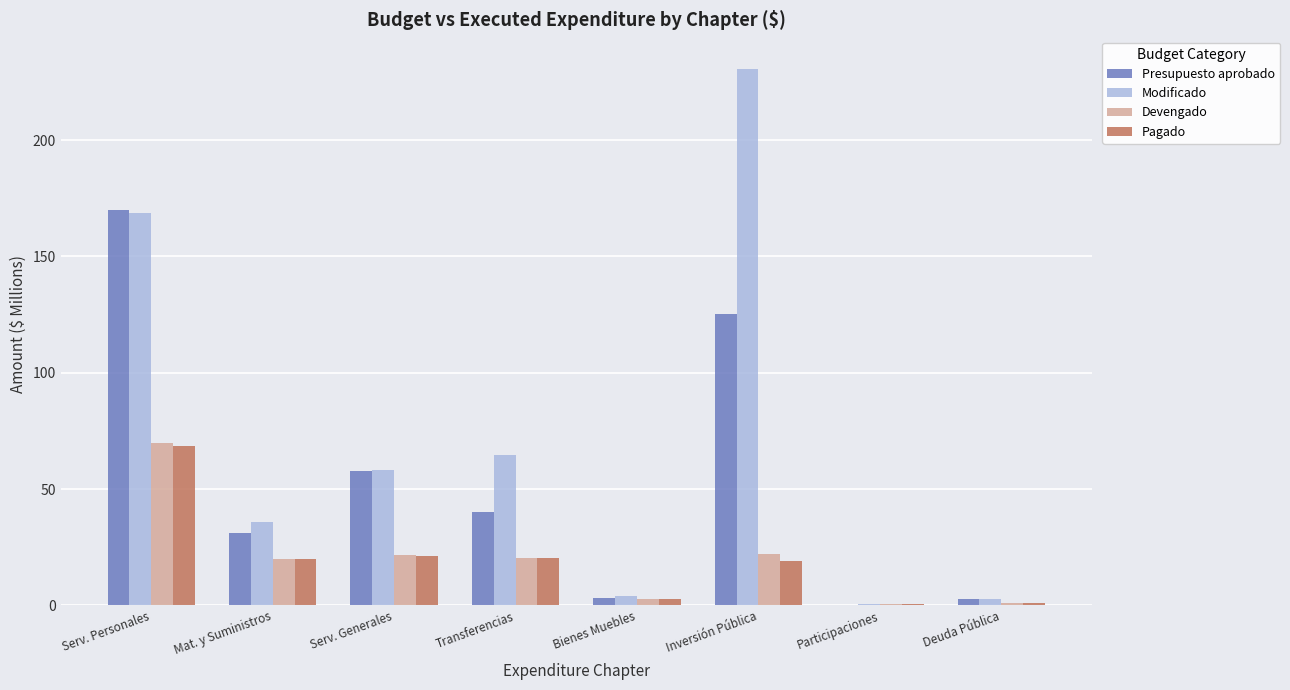

Is the value of Presupuesto aprobado at Inversión Pública greater than the value of Pagado at Serv. Generales?

Yes